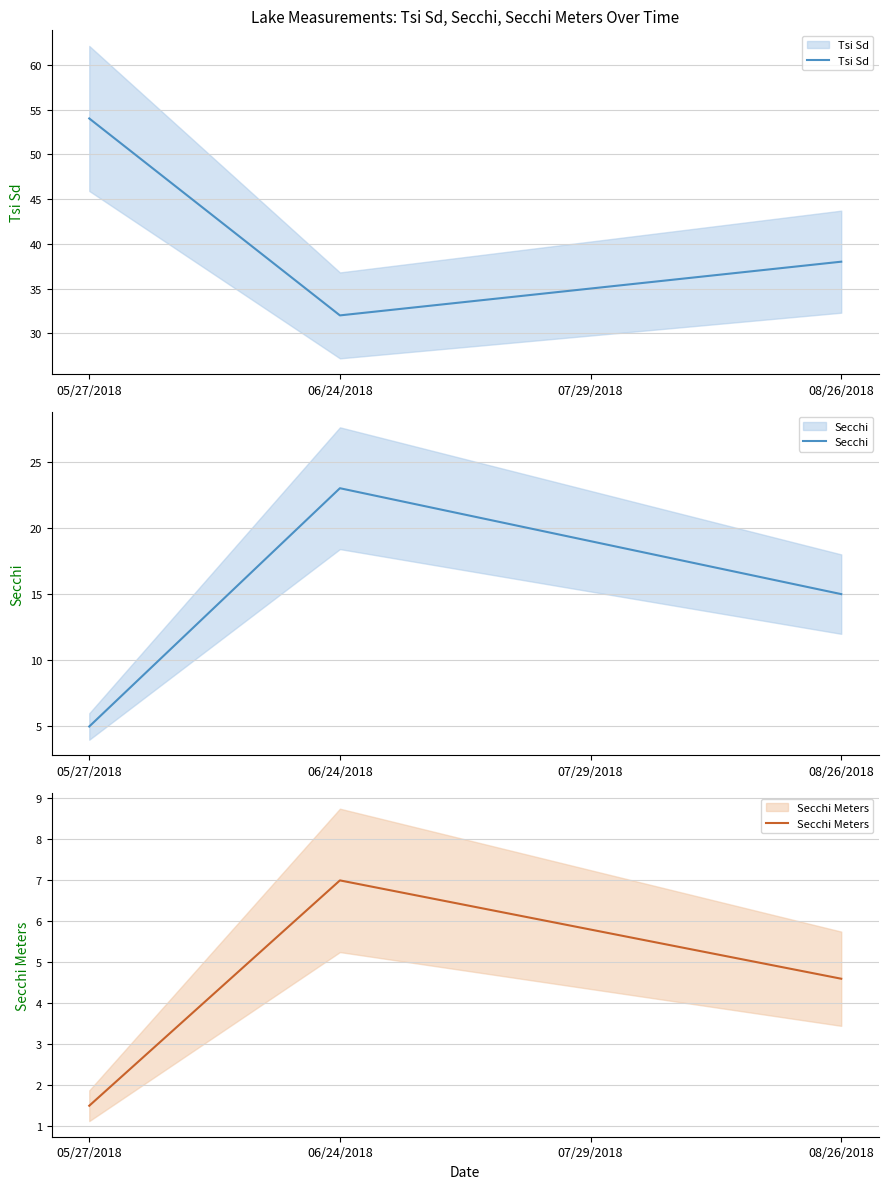

True or false: Tsi Sd has more than 2 interior local peaks.

False